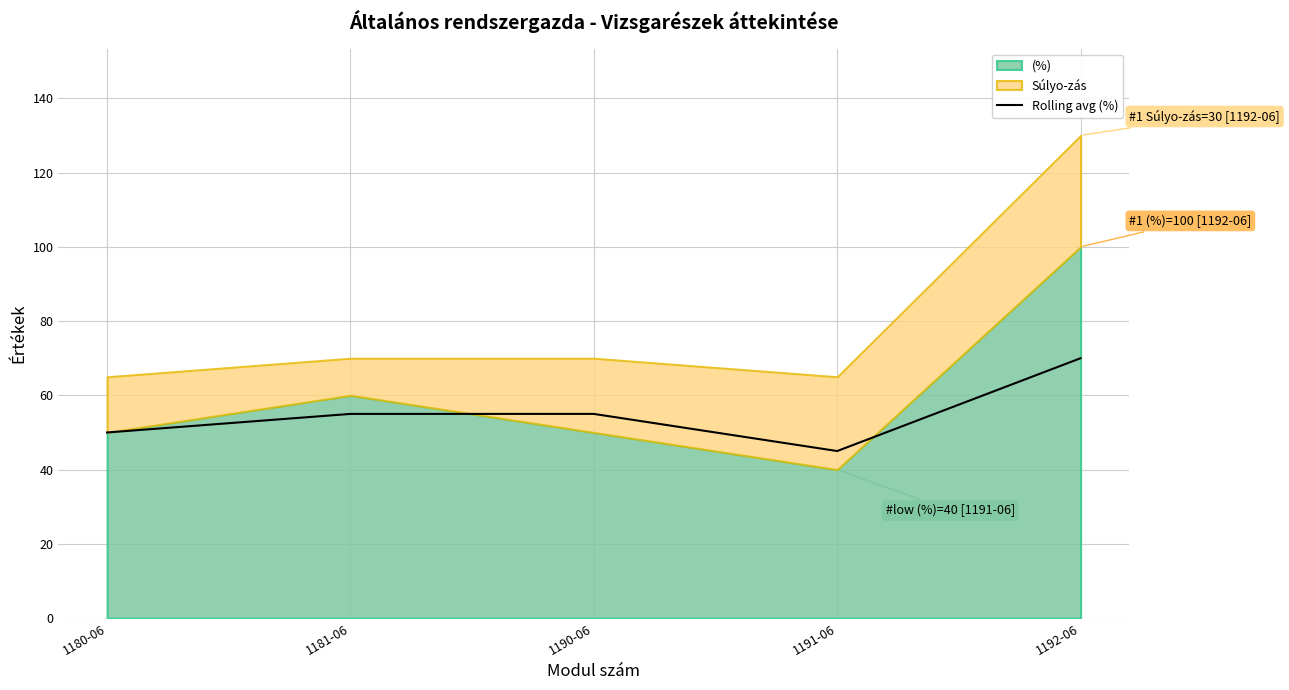

How many lines are shown in the chart?

1